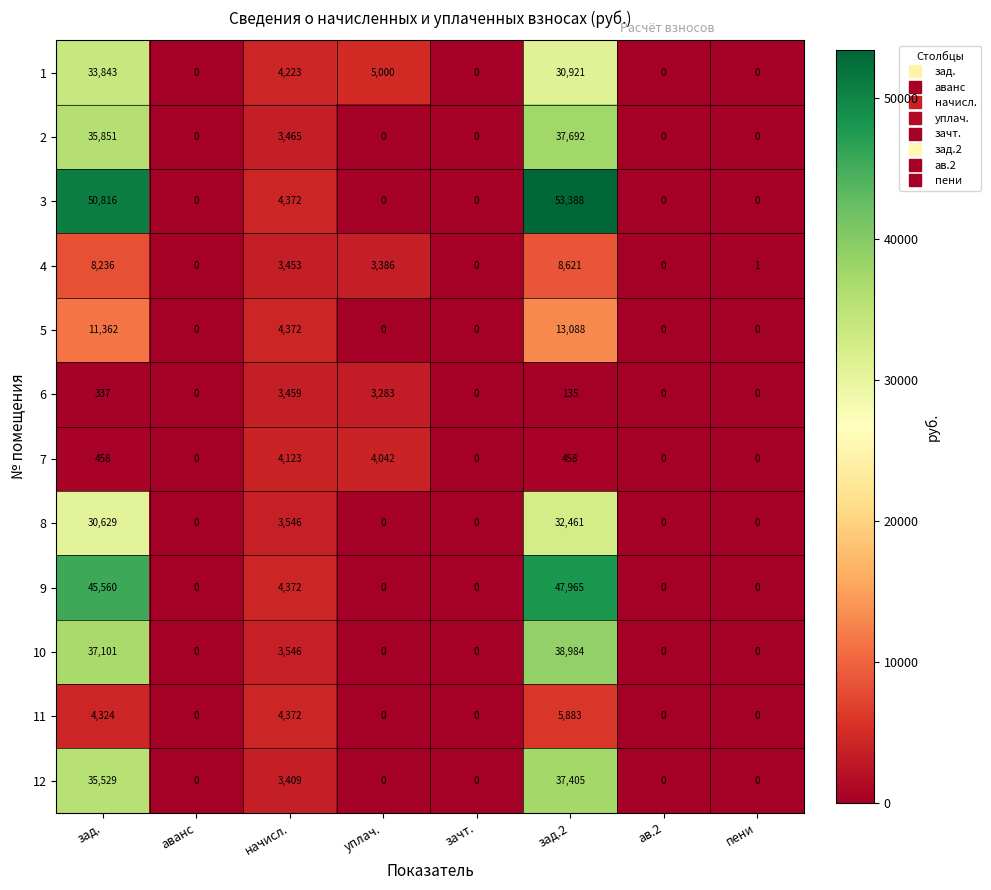

Read the 8 value at зад., to the nearest 100.

30600